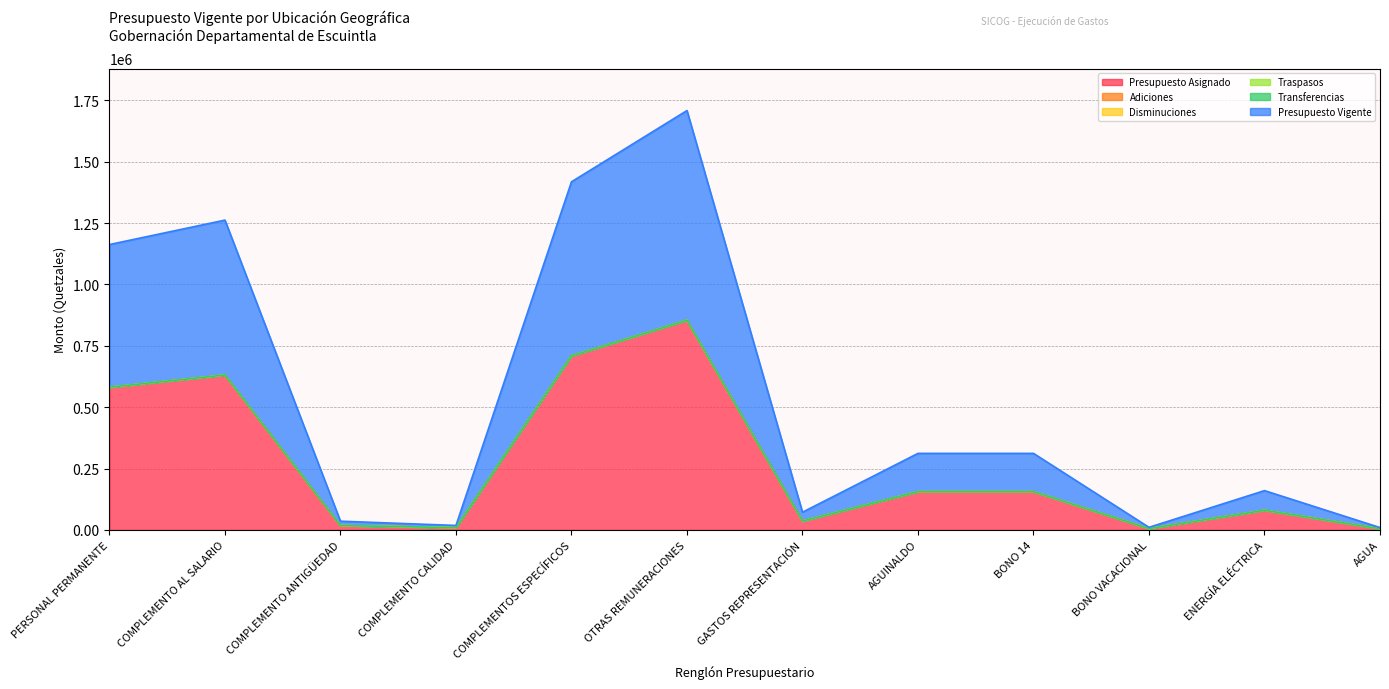

Which series has the largest total across all categories?

Presupuesto Asignado